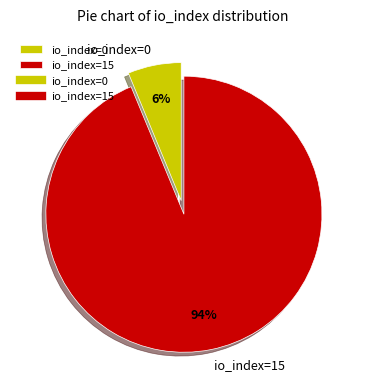

What is the smallest slice in the pie chart?

io_index=0